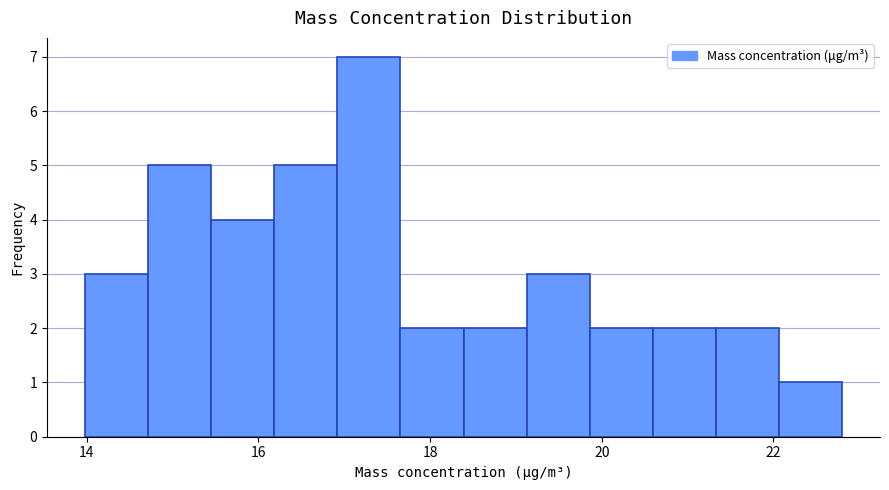

Read against the x-axis, roughly where is the centre of the tallest bar?

17.2